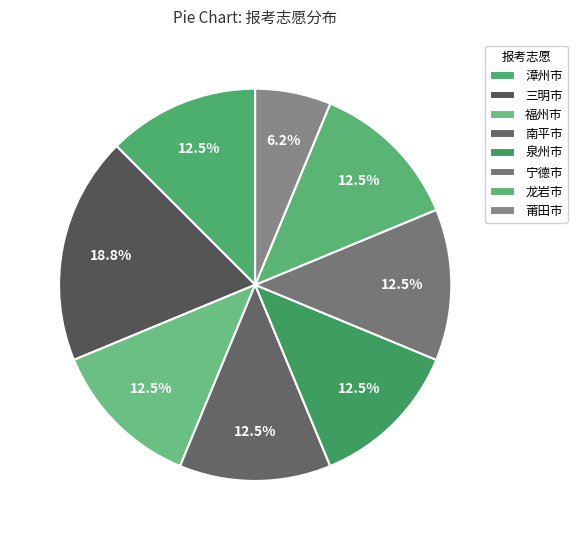

To the nearest percent, what is the average slice percentage?

12%